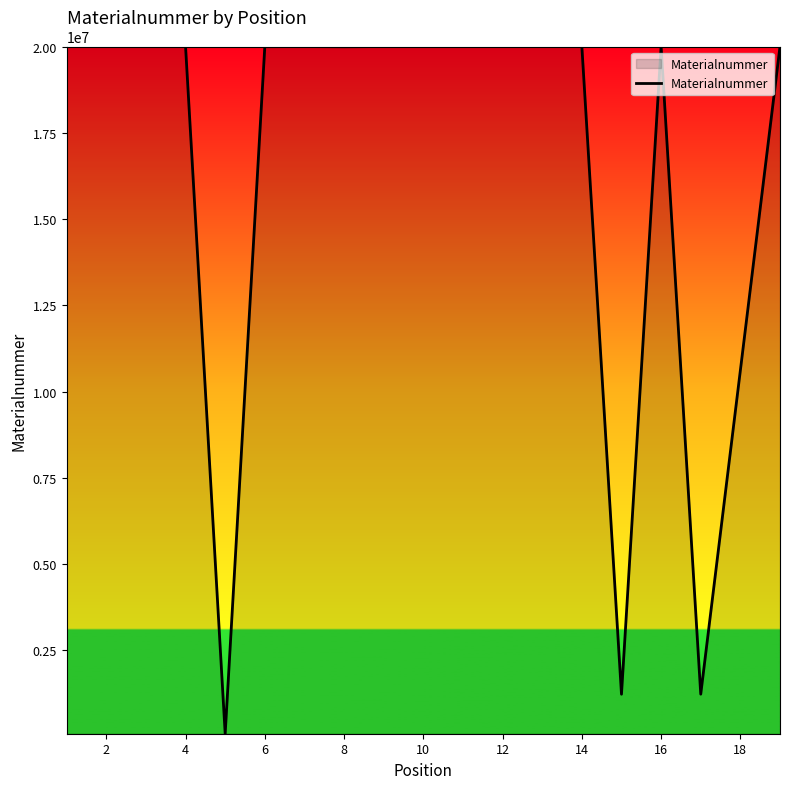

How many distinct data groups are displayed?

1